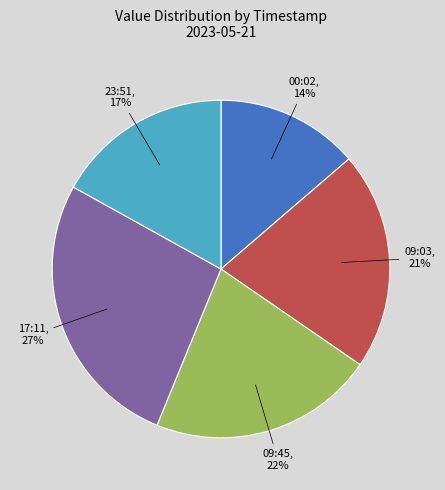

What is the ratio of the value at 09:45 to the value at 09:03?

1.0